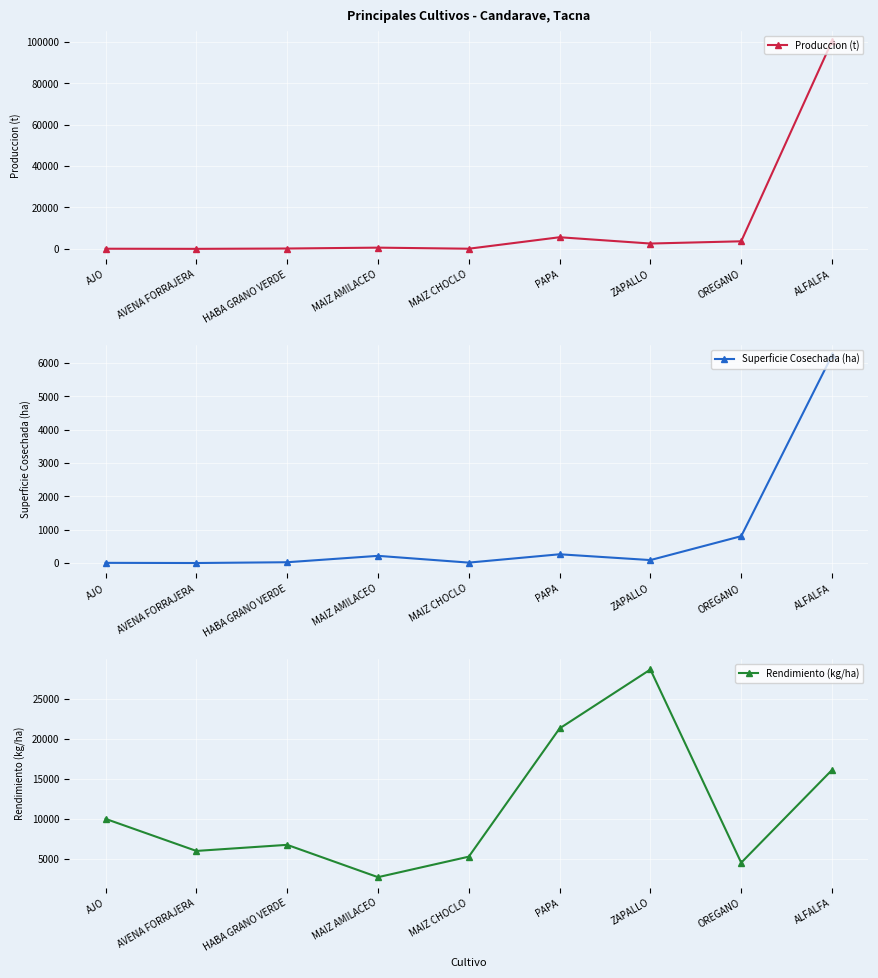

Where is the first local minimum for Superficie Cosechada (ha)?

AVENA FORRAJERA